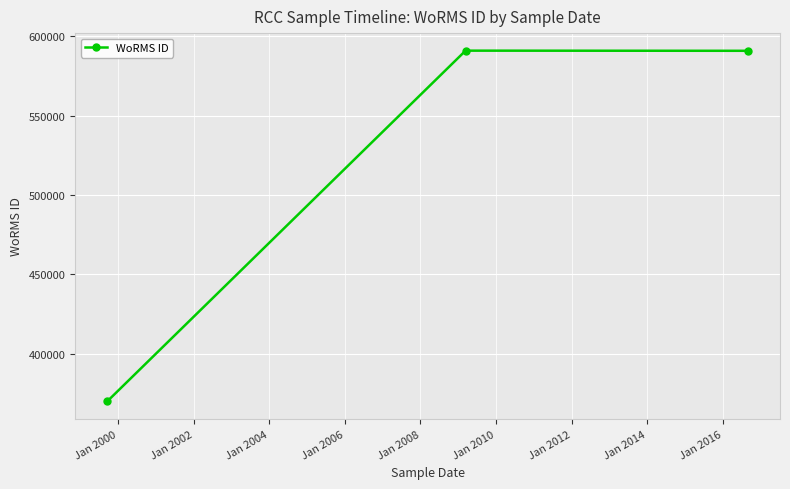

What is the smallest value displayed?

369855